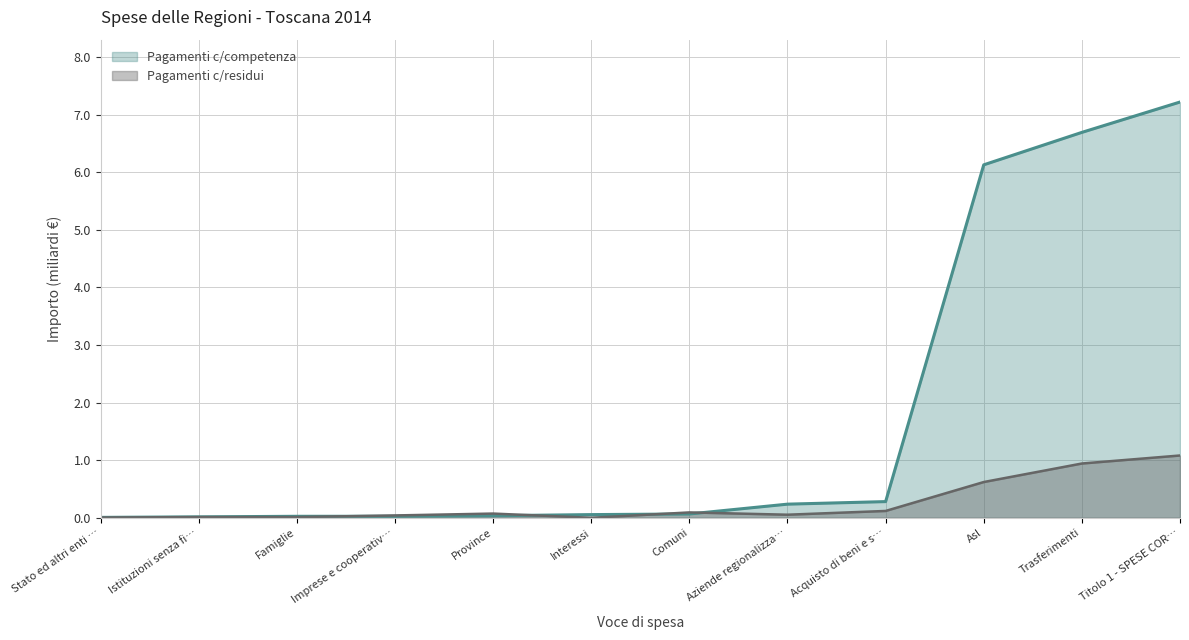

What is the difference between the maximum and minimum values in the Pagamenti c/competenza series?

7211150599